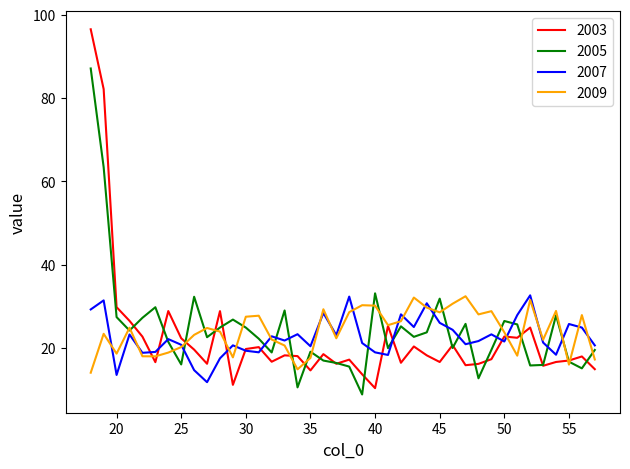

What is the maximum value for 2007?

32.6